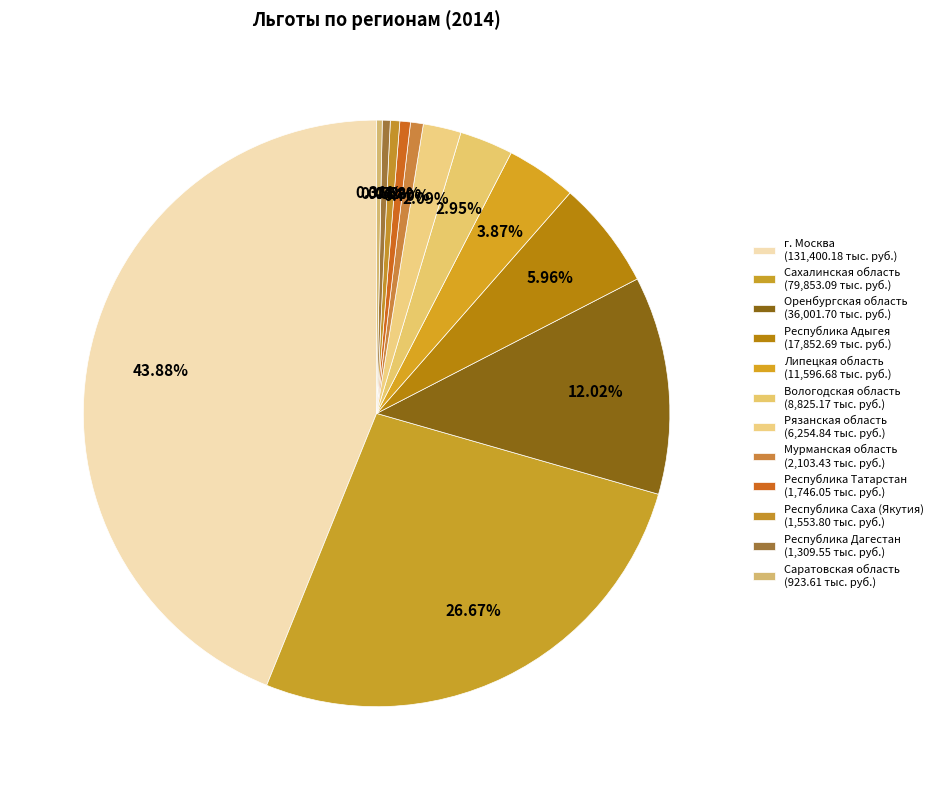

What is the change in value from Вологодская область to Саратовская область?

-7901.6